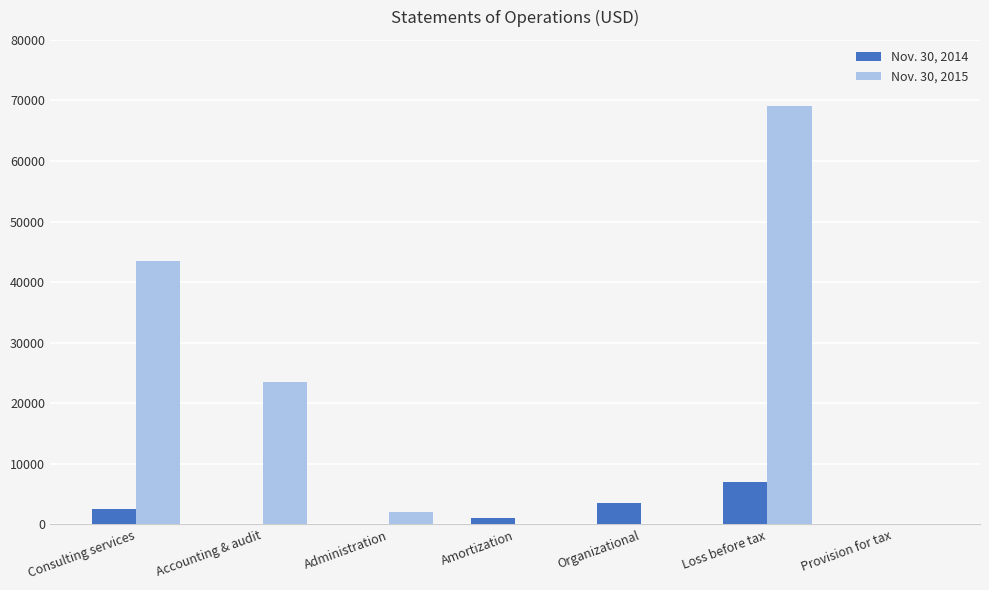

At which label does Nov. 30, 2015 reach its peak?

Loss before tax